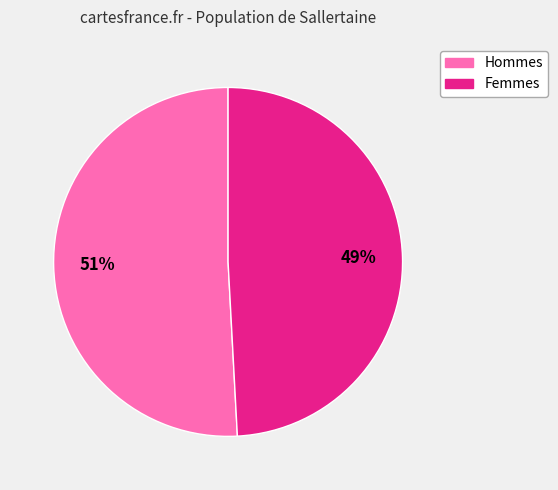

Is there any slice that represents more than half of the pie?

Yes